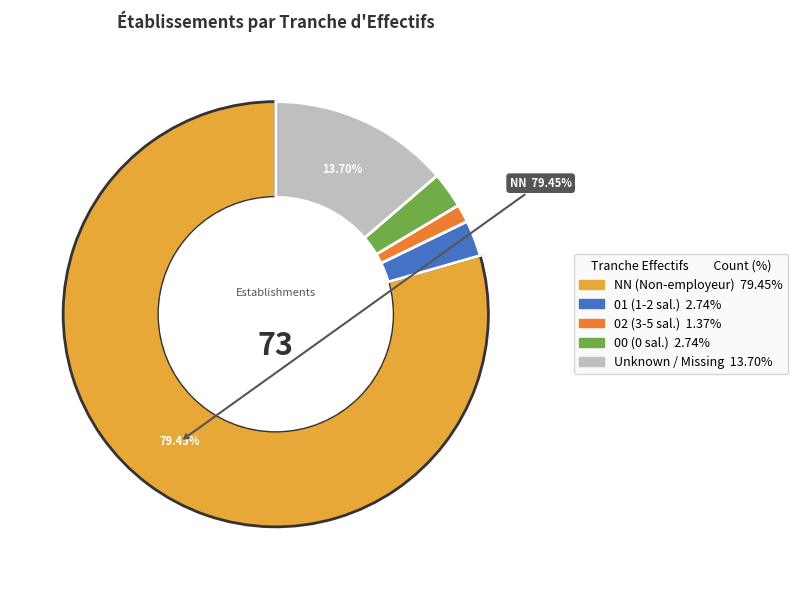

Does any single category account for the majority?

Yes